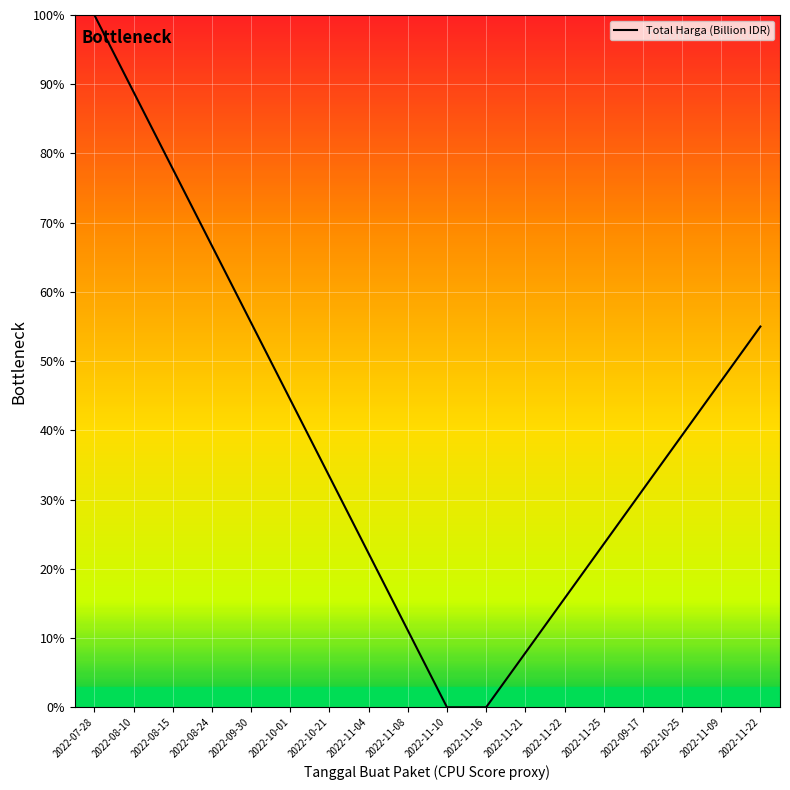

How many lines are shown in the chart?

1